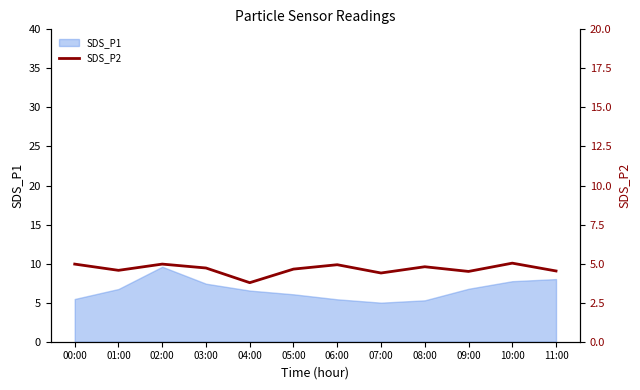

The chart shows a value of 8.7 at 10:00. True or false?

False